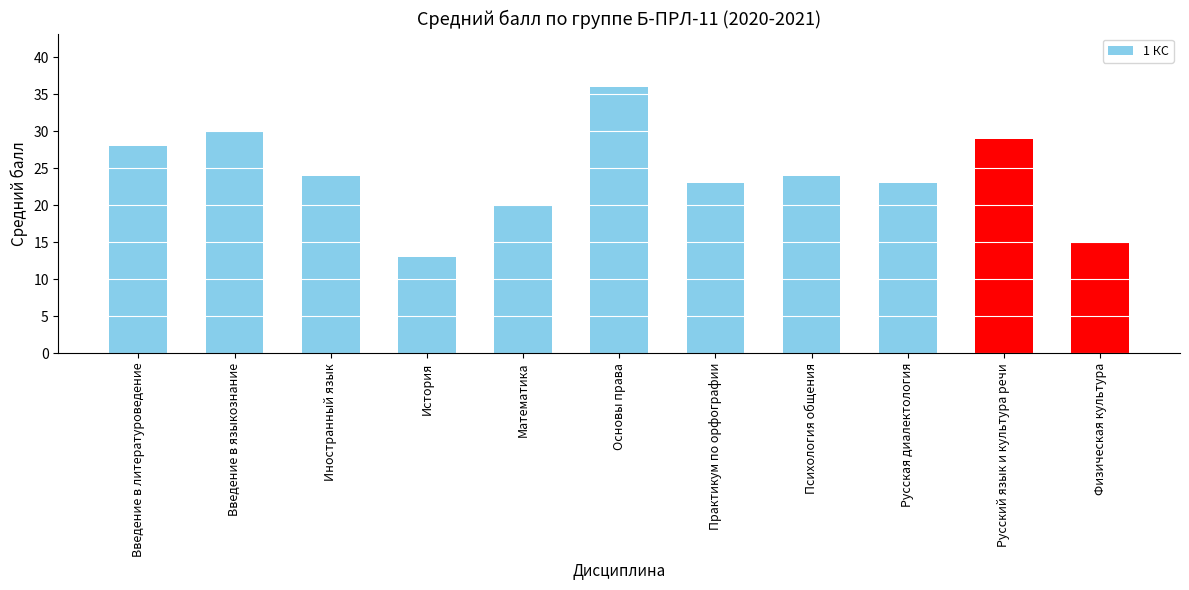

Reading right to left, transcribe all the data shown in this chart.

15	29	23	24	23	36	20	13	24	30	28